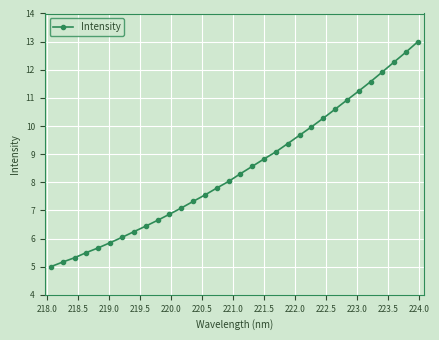

What is the sum of all values?

270.8